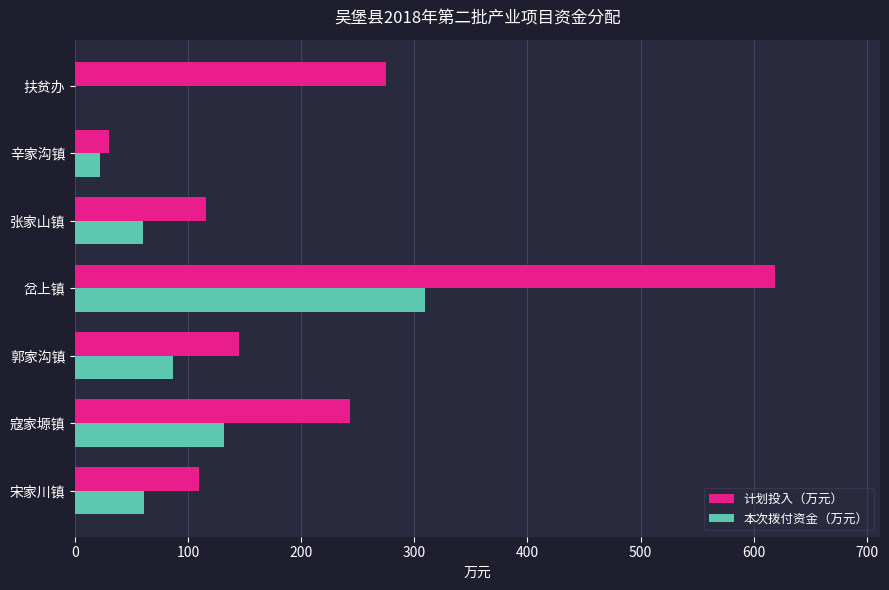

Which category has the highest value in the 本次拨付资金（万元） series?

岔上镇